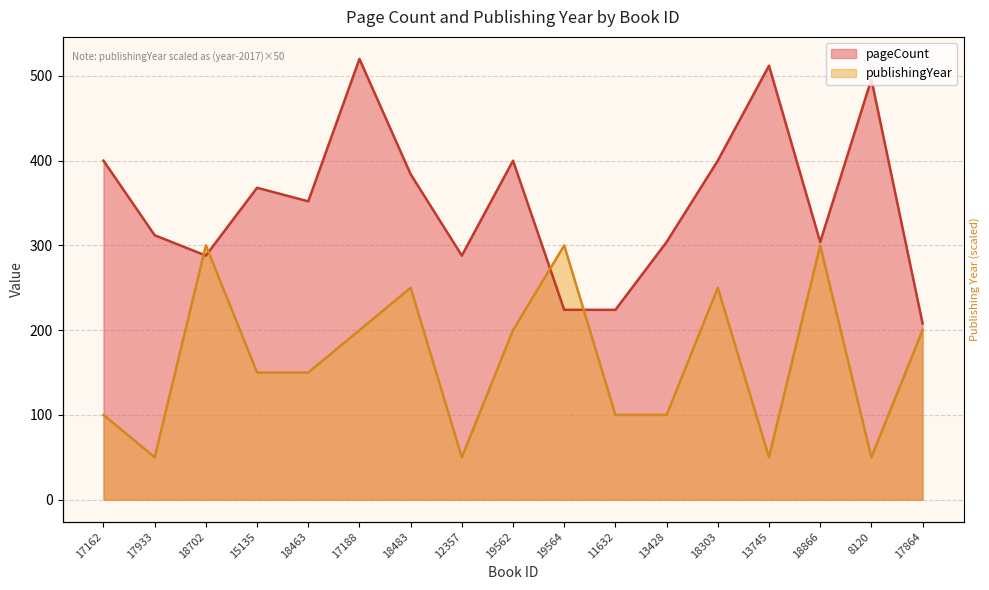

Reading left to right, extract all data points from this chart.

pageCount: 400	312	288	368	352	520	384	288	400	224	224	304	400	512	304	496	208
publishingYear: 100	50	300	150	150	200	250	50	200	300	100	100	250	50	300	50	200